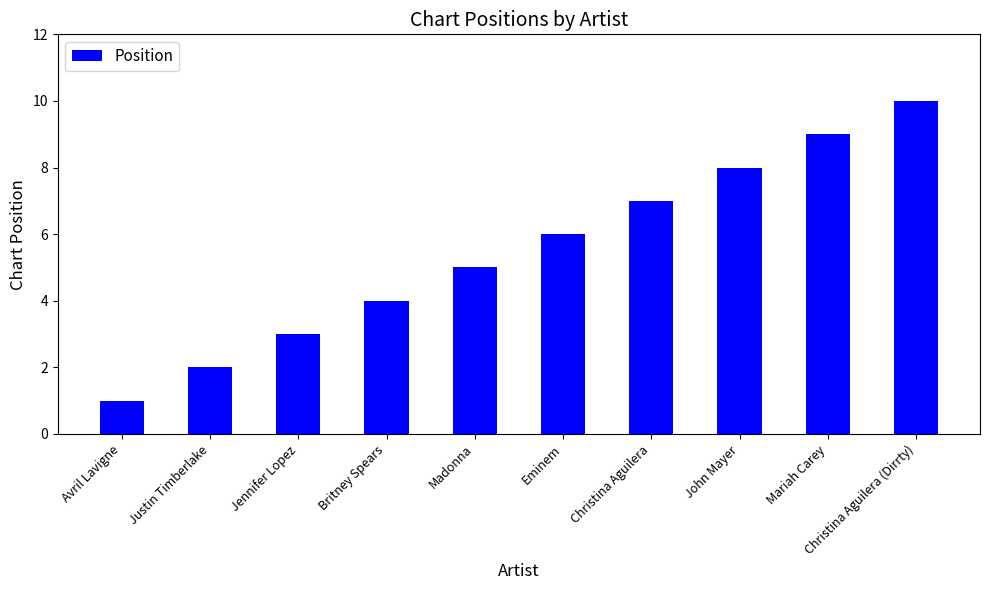

Which category has the highest value across all series?

Christina Aguilera (Dirrty)